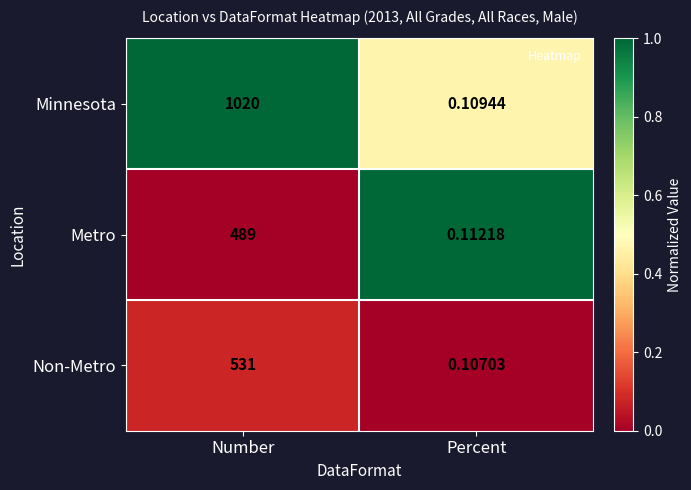

Which label corresponds to the smallest value in the chart?

Percent